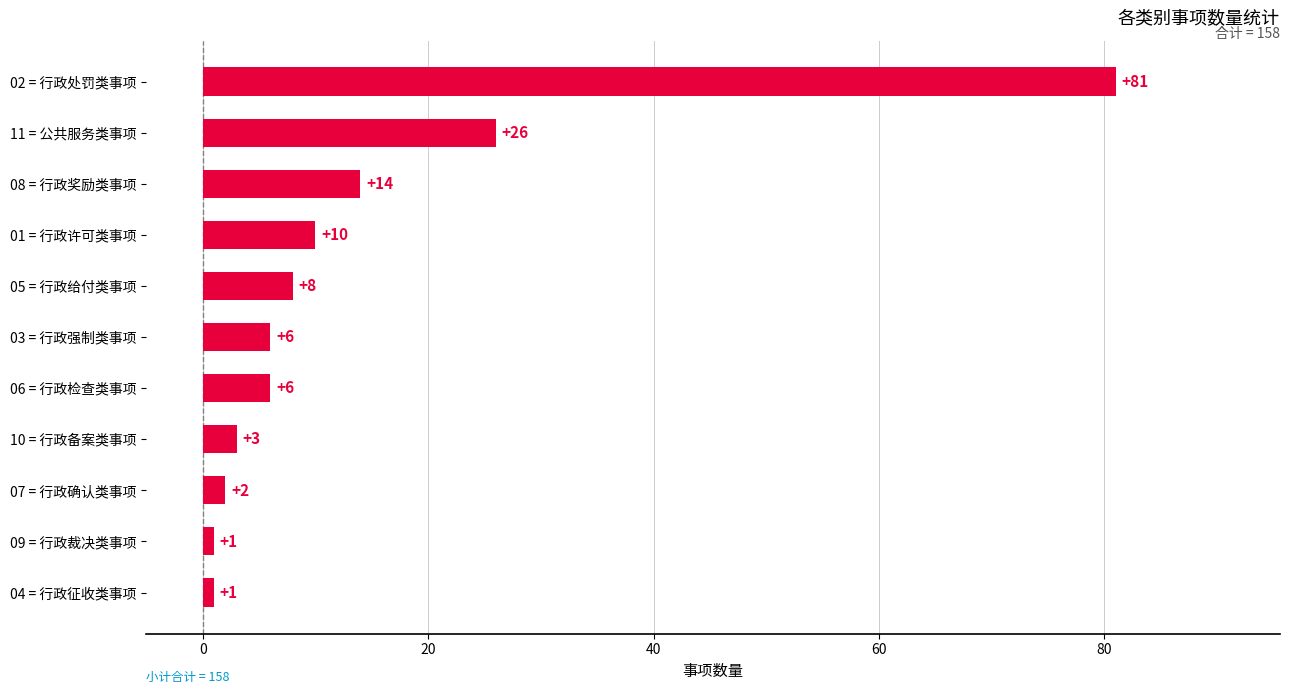

The value at 01 = 行政许可类事项 is 4. True or false?

False